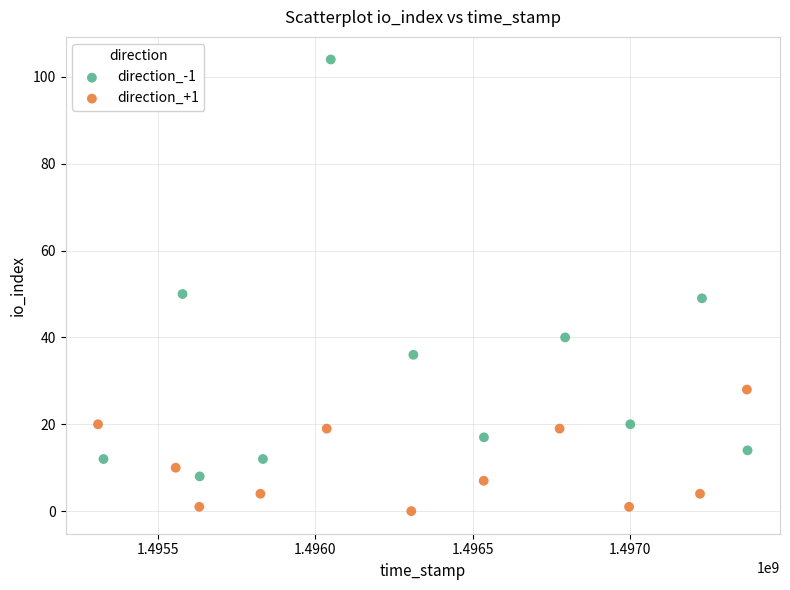

Which series reaches the minimum Y coordinate?

direction_+1